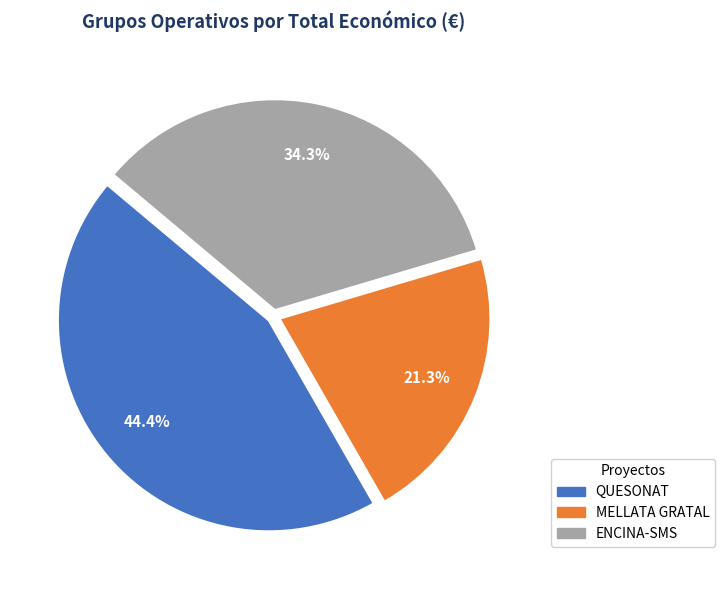

Count the number of slices in the pie.

3